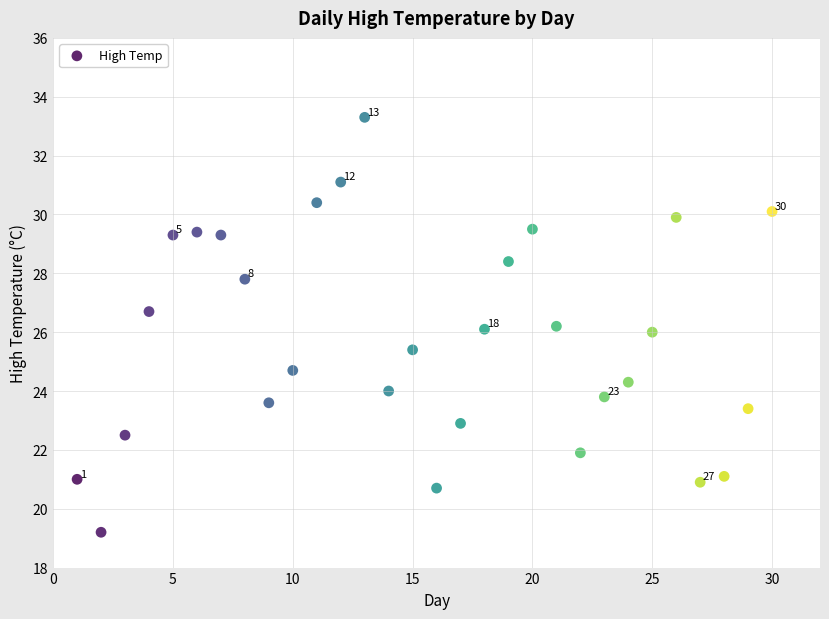

What is the range of Y values (max minus min)?

14.1